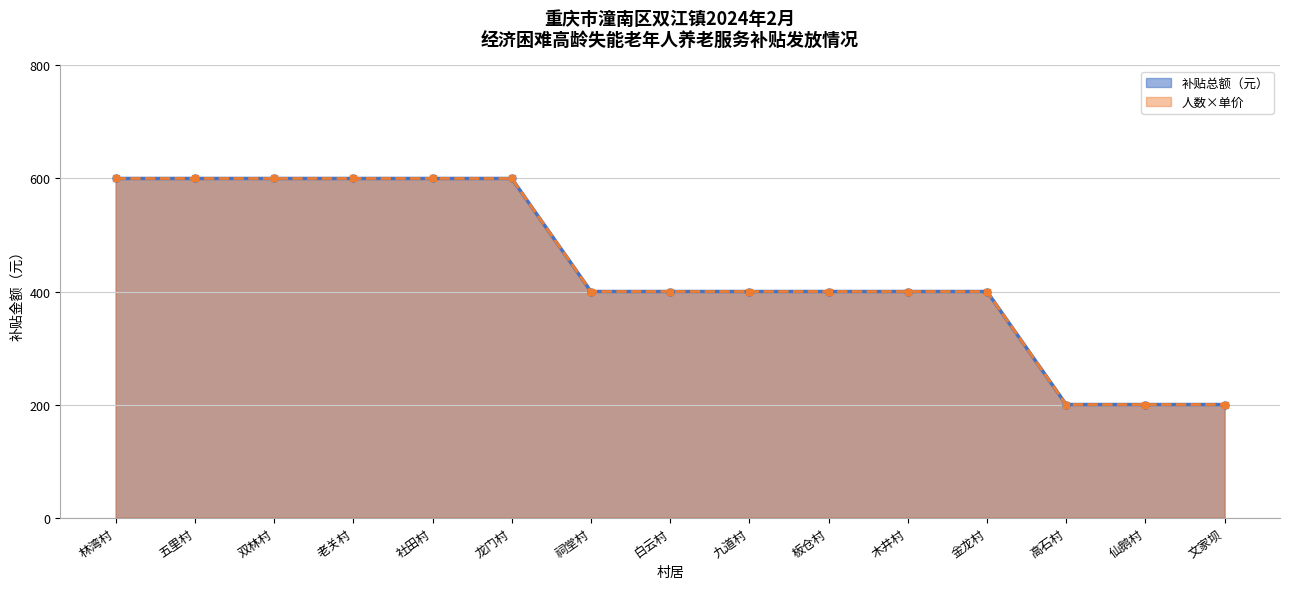

Count the 人数×单价_line values in the range 400 to 600.

12